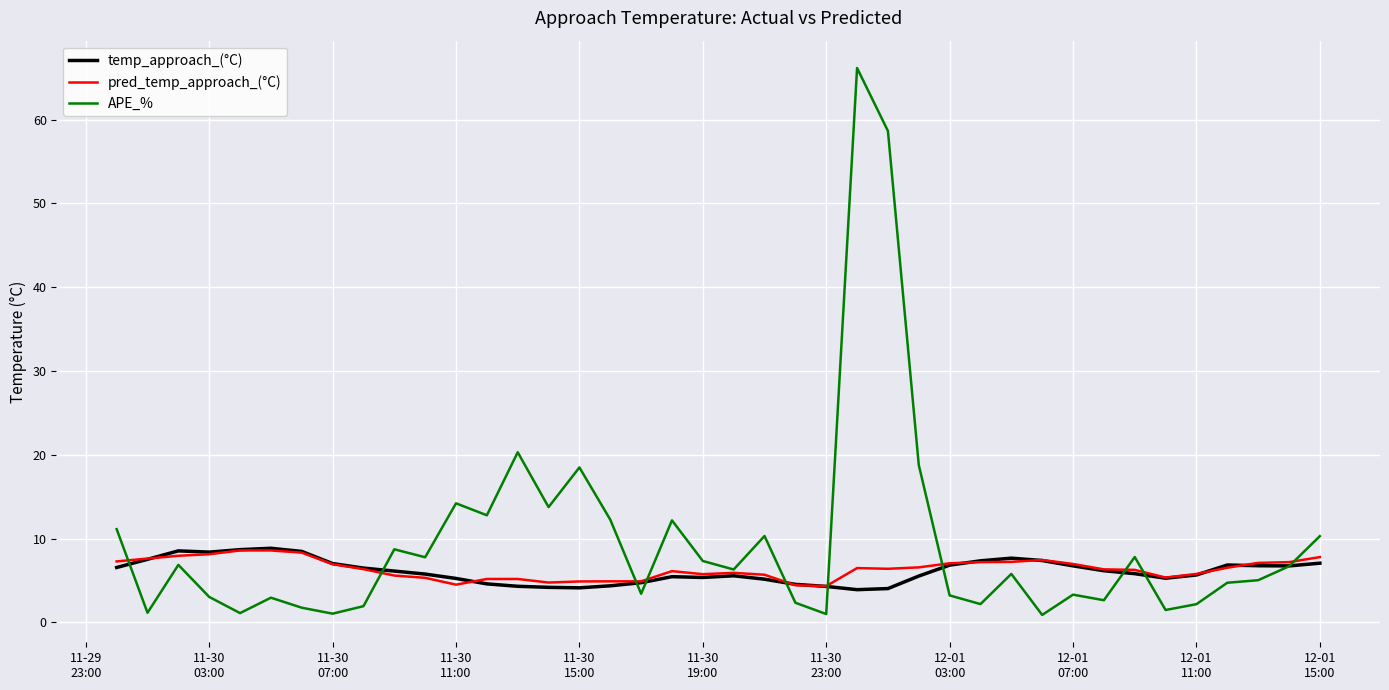

Which series has the widest spread of values?

APE_%